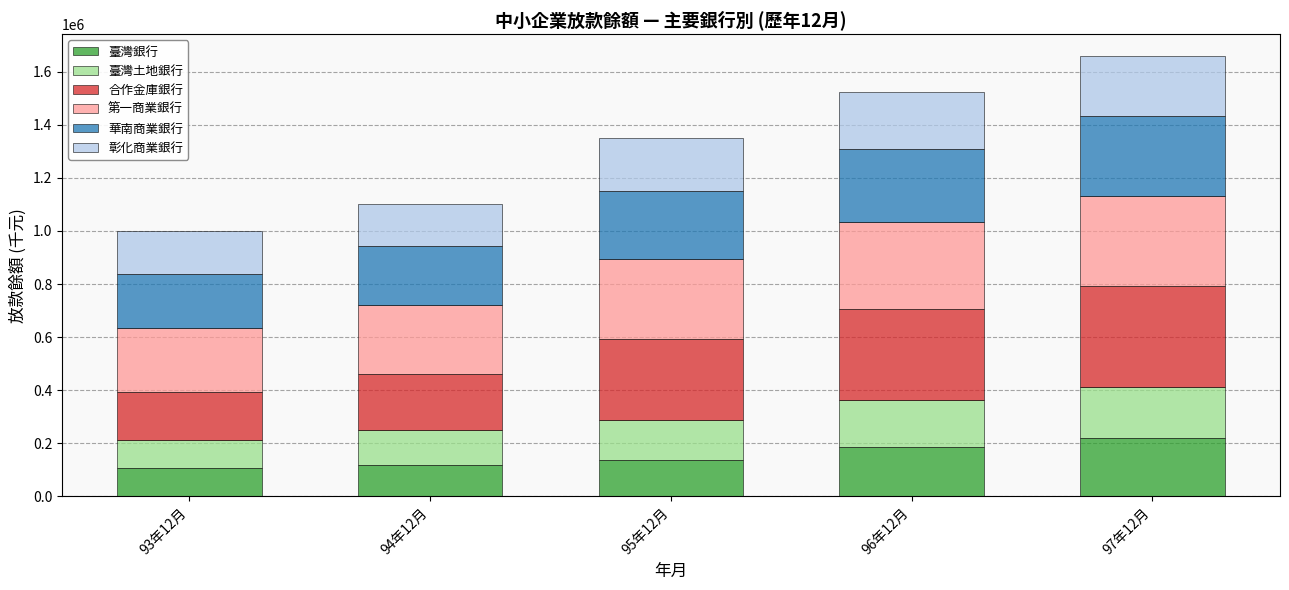

Reading left to right, list the values for the 臺灣銀行 series.

93年12月=104940	94年12月=117998	95年12月=135851	96年12月=185080	97年12月=221015